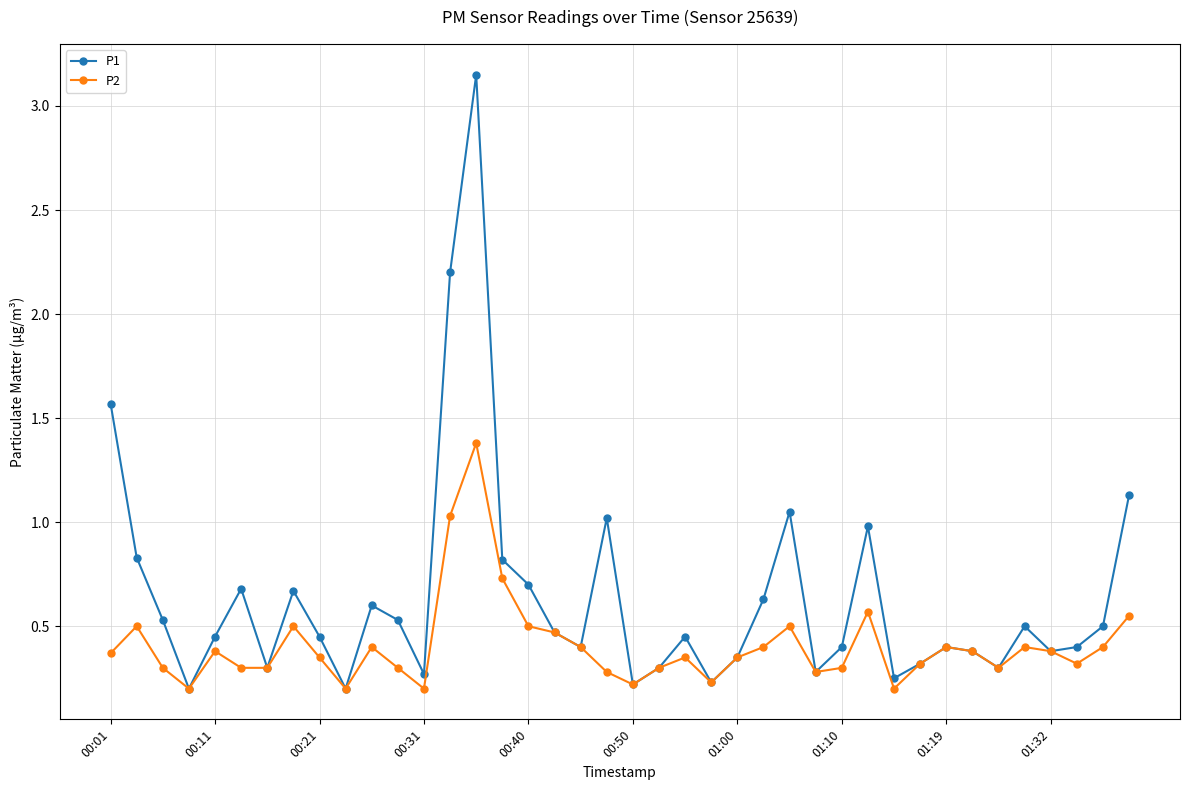

True or false: P1 has more than 1 points higher than both neighbors.

True